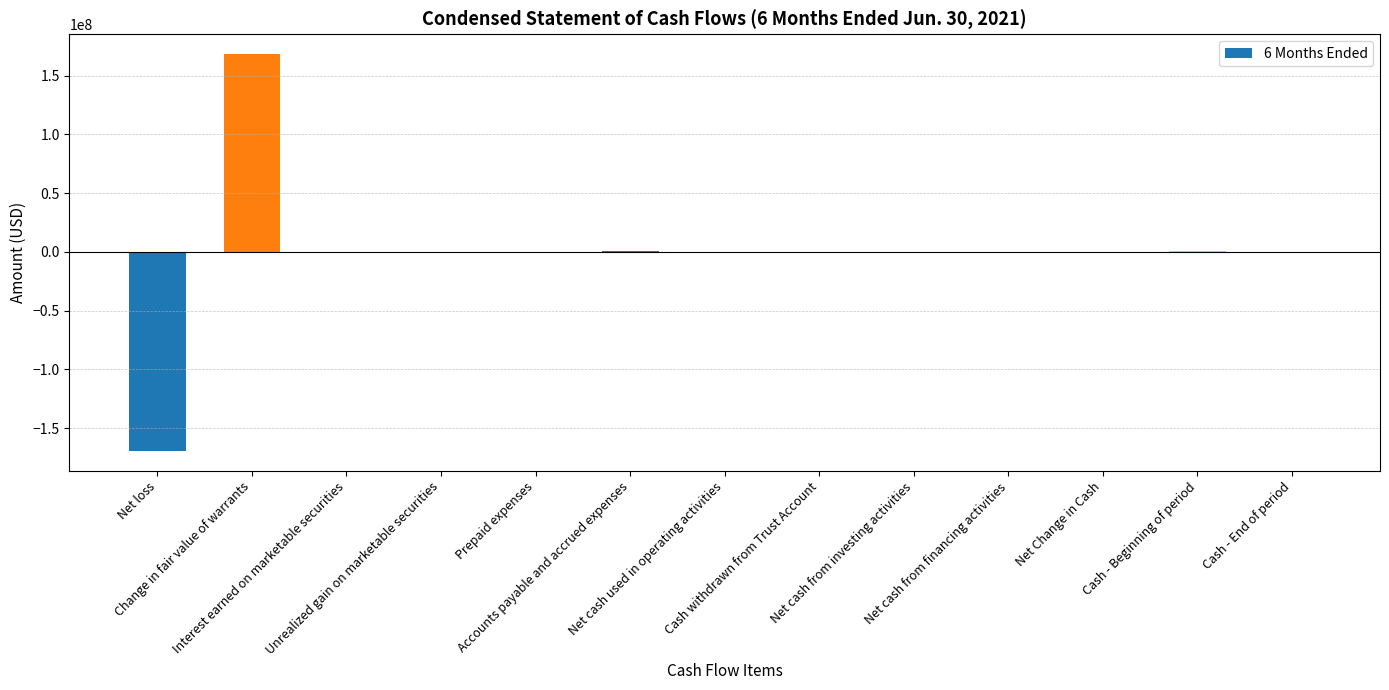

What is the sum of all values?

-974400